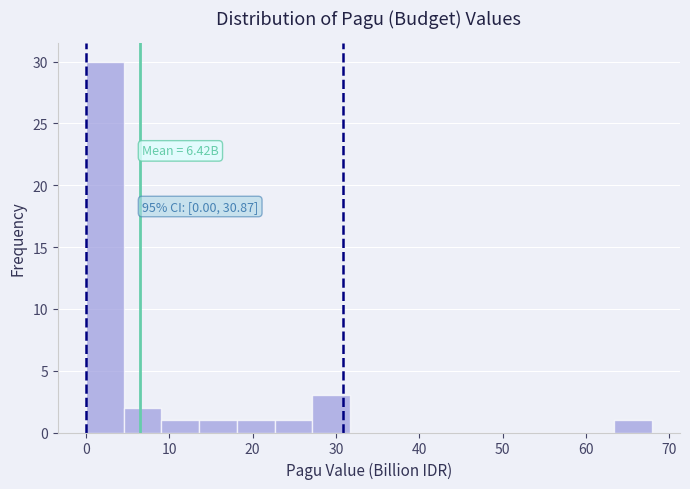

Over which range of the x-axis is the bar tallest?

0 to 5